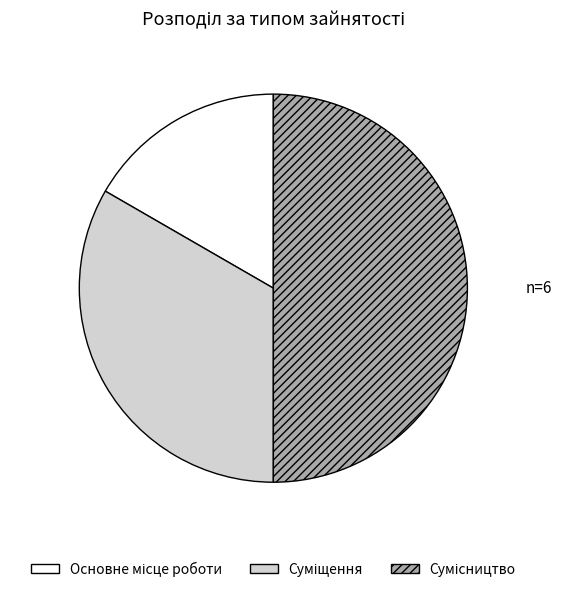

What is the change in value from Основне місце роботи to Сумісництво?

+2